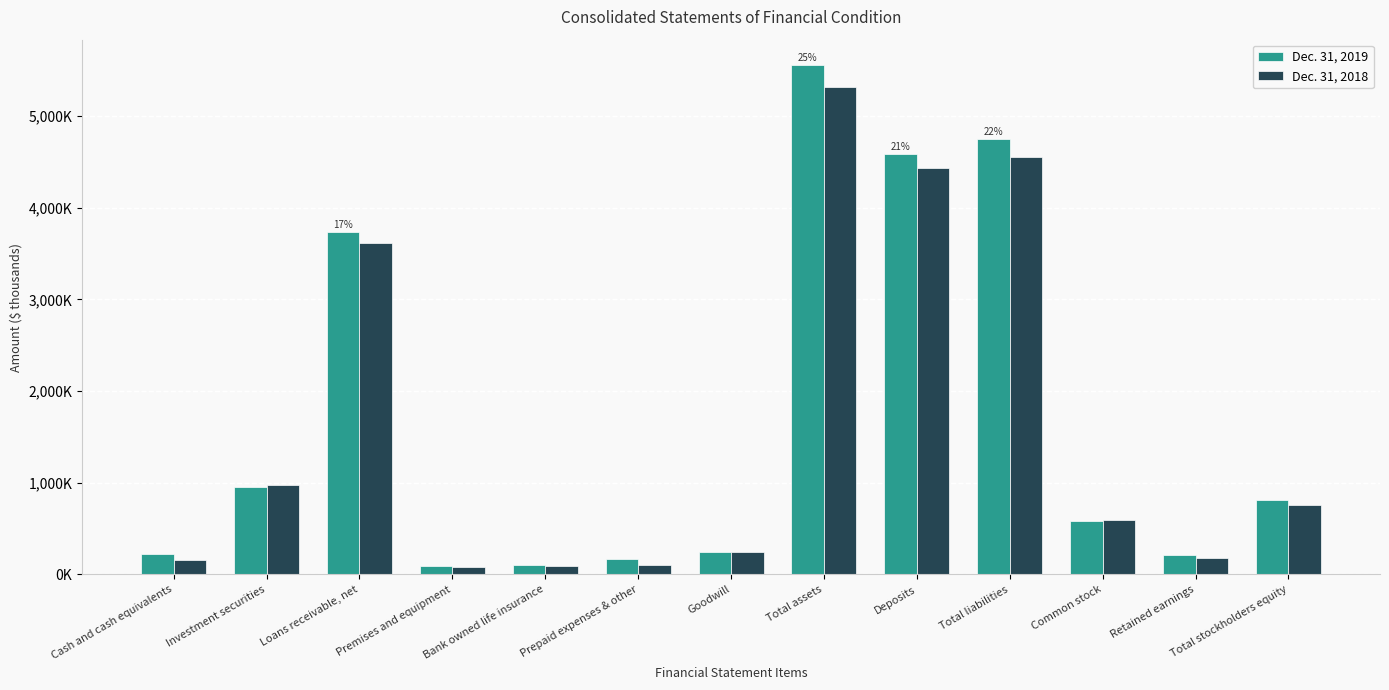

Which series has the largest range (max minus min)?

Dec. 31, 2019